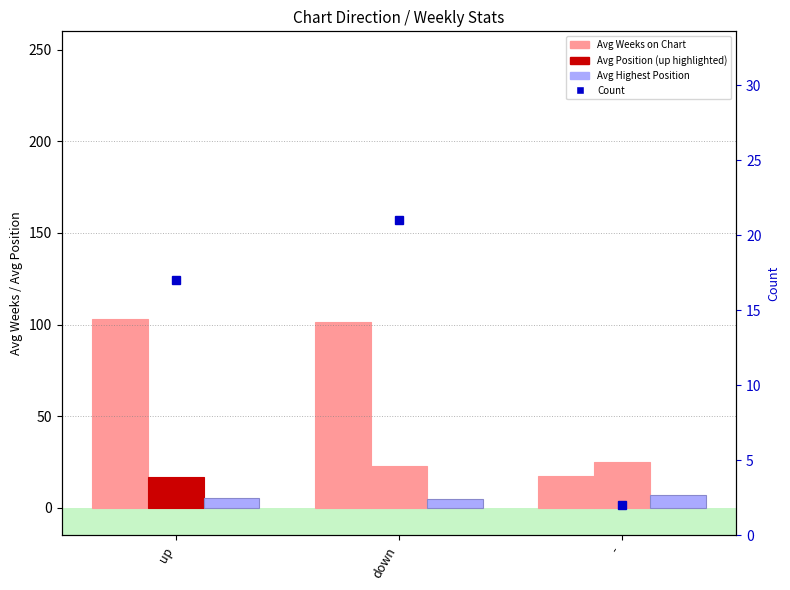

Which series changed the most between up and down?

Avg Position